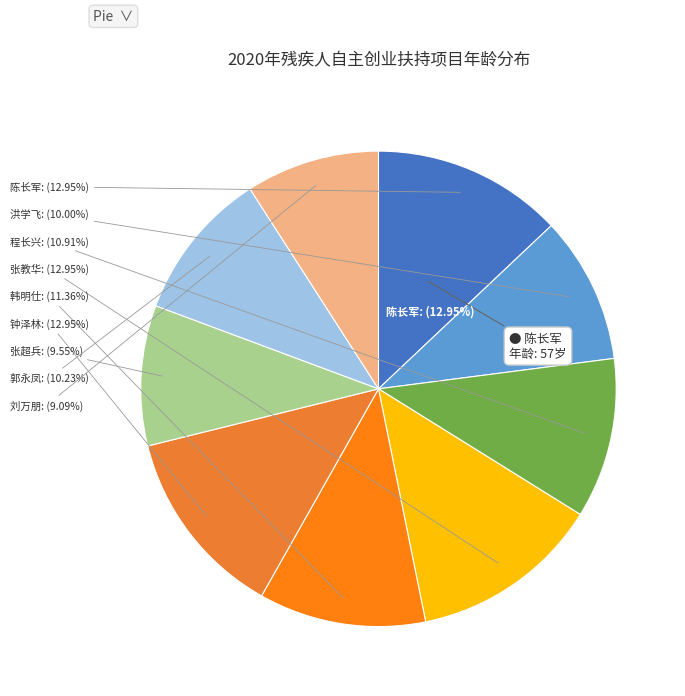

Between 洪学飞(44) and 刘万朋(40), which is larger?

洪学飞(44)